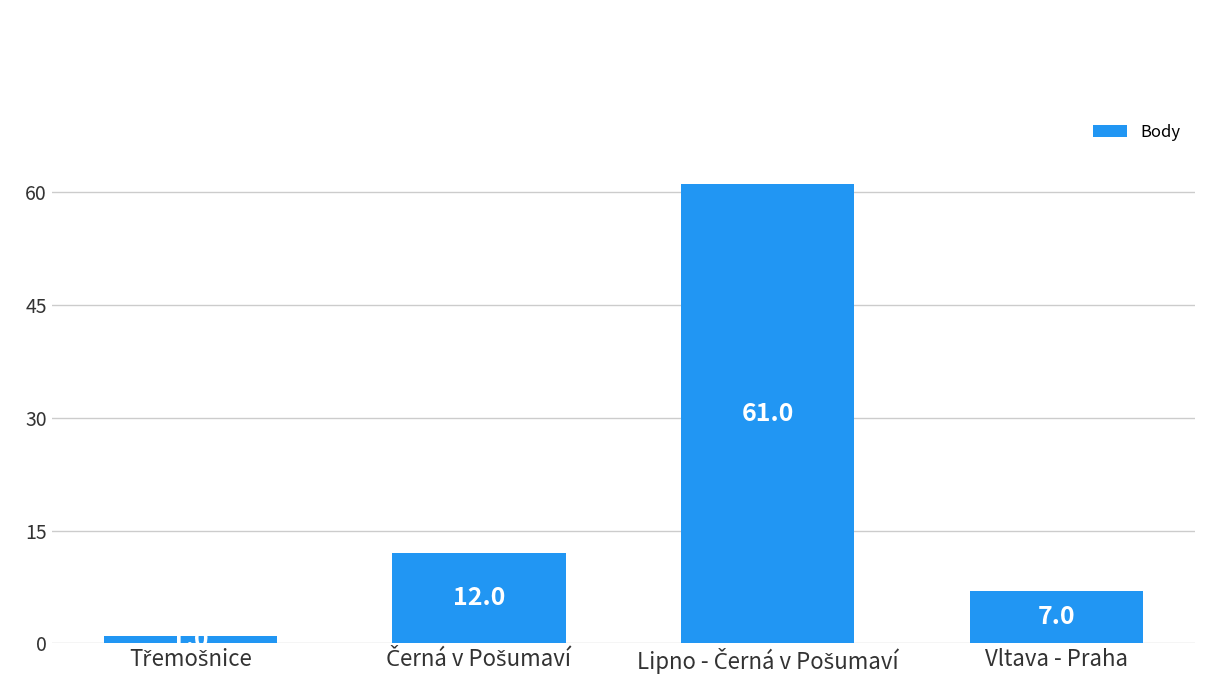

What is the difference between the maximum and second lowest values?

54